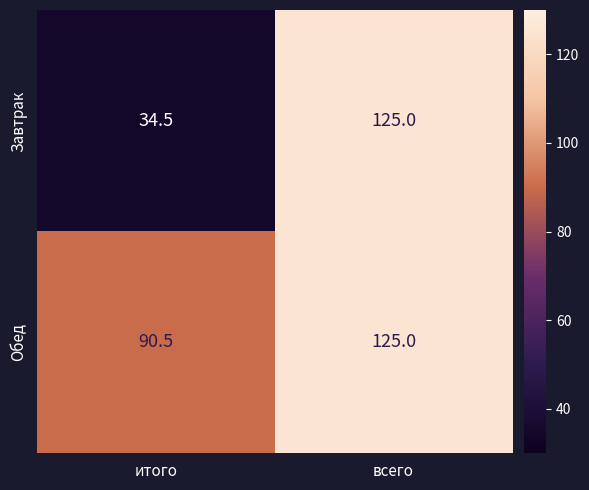

What is the average value of the Обед series?

107.8